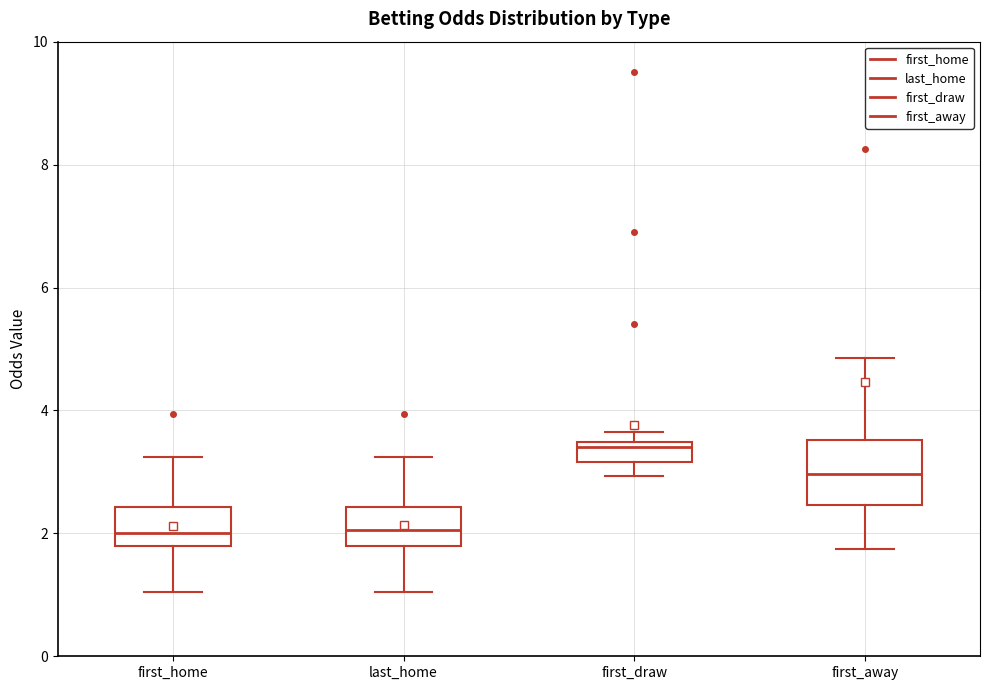

Reading left to right, transcribe this box plot: for each box, give where its median line is, the range the box spans, and where its two whiskers end, as read against the y-axis. The values are not printed on the chart, so give them approximately, as read against the axis.

first_home: median 2.0, box 1.8 to 2.4, whiskers 1.0 to 3.2
last_home: median 2.0, box 1.8 to 2.4, whiskers 1.0 to 3.2
first_draw: median 3.4 (just below the box's upper edge), box 3.2 to 3.4, whiskers 3.0 to 3.6
first_away: median 3.0, box 2.4 to 3.6, whiskers 1.8 to 4.8